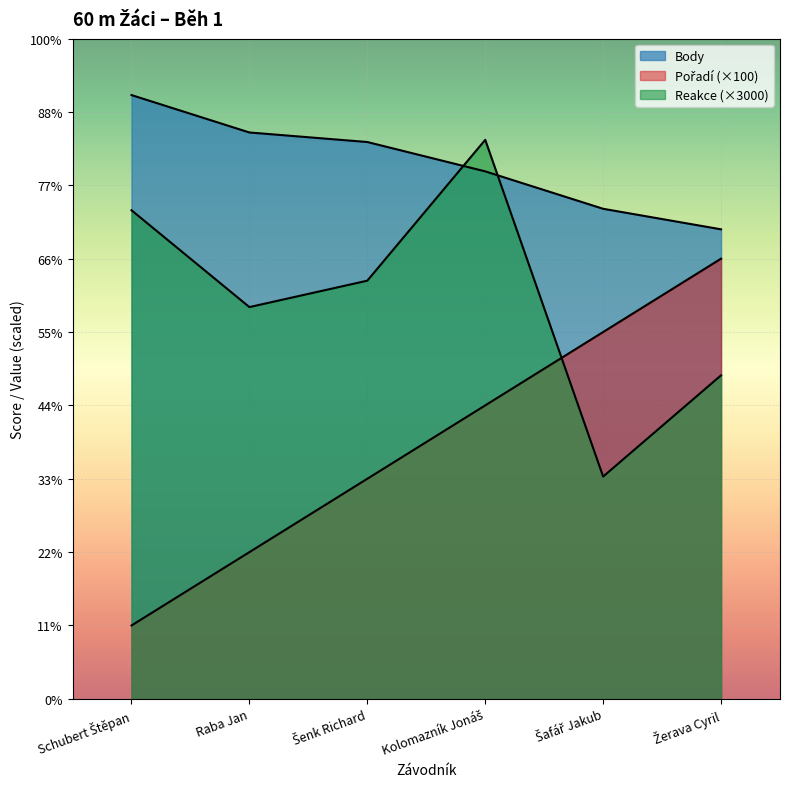

What is the difference between the second highest and minimum values in the Body series?

132